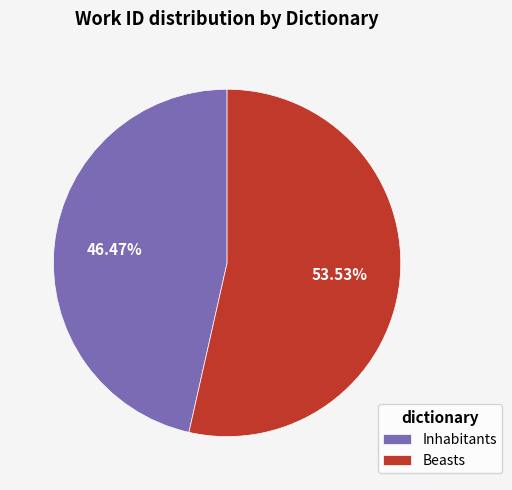

To the nearest percent, what is the difference between the largest and smallest slice percentages?

7%